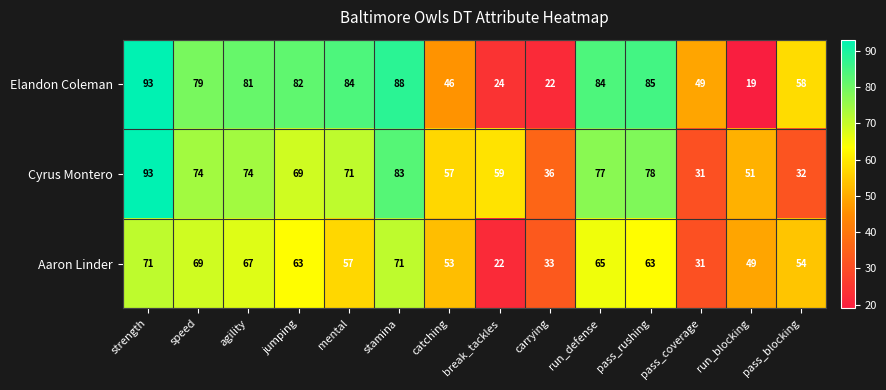

The value of Aaron Linder at carrying is 50. True or false?

False